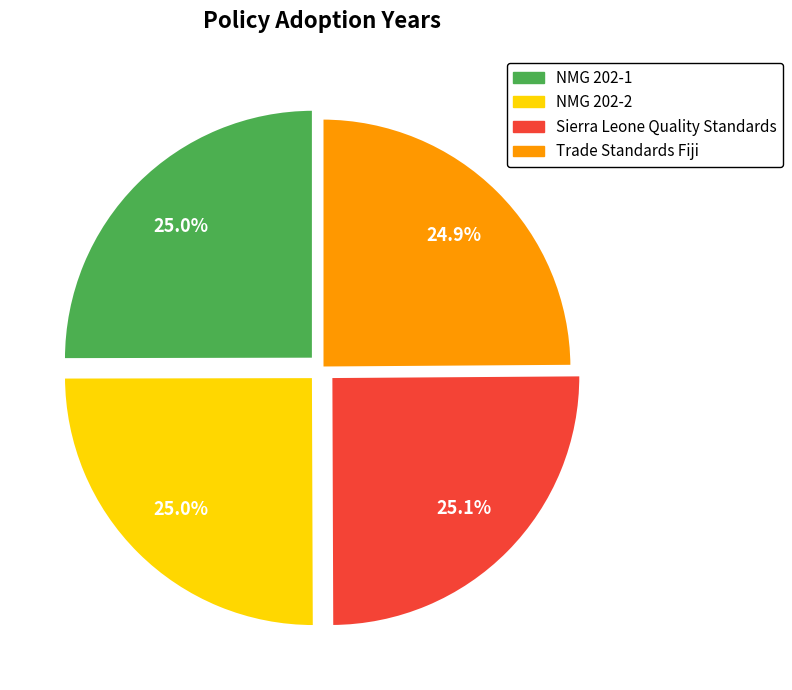

What percentage is NOT represented by Trade Standards Fiji?

75.1%